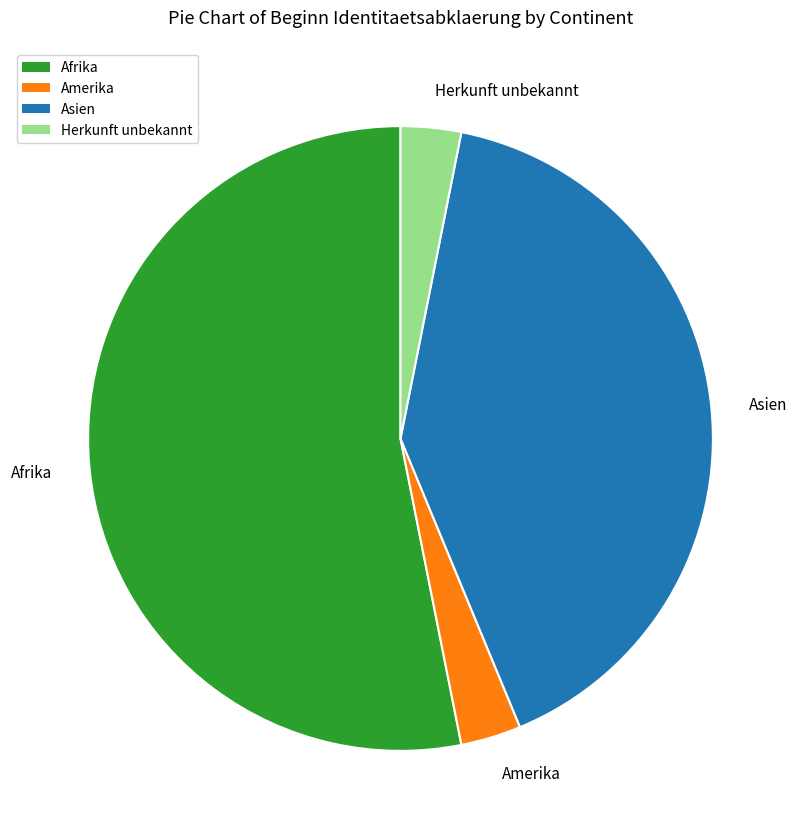

Do Asien and Herkunft unbekannt together represent more than half of the pie?

No